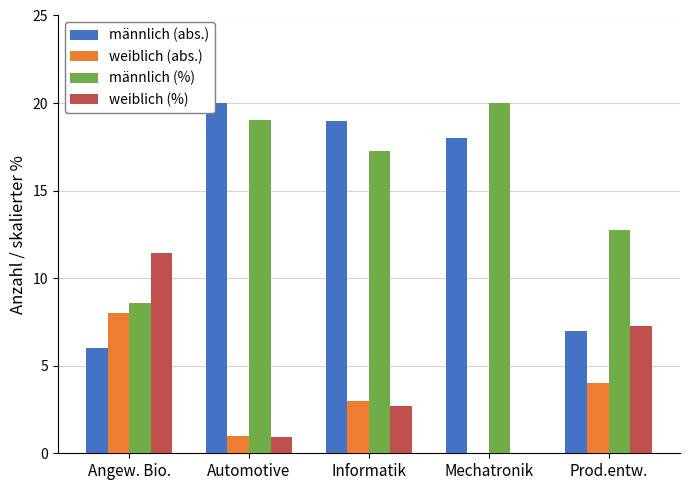

What is the approximate value of weiblich (%) at Angew. Bio.?

11.4